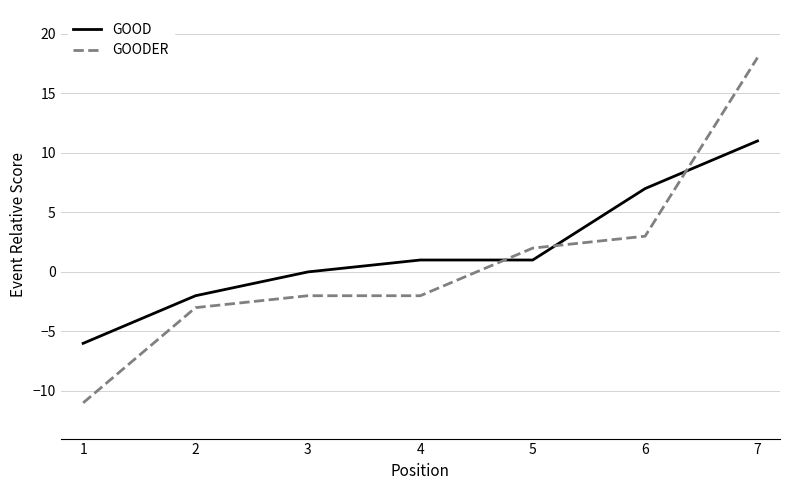

Does the chart display data point markers on the line(s)?

No